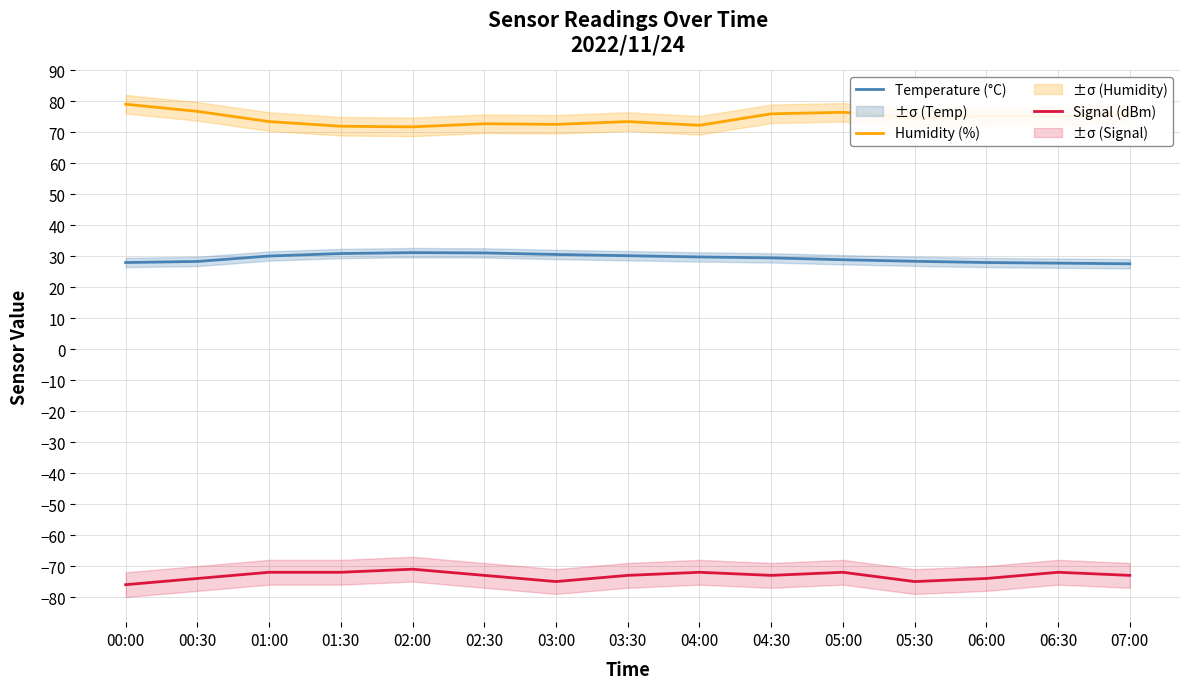

What position from the right is 00:30?

14